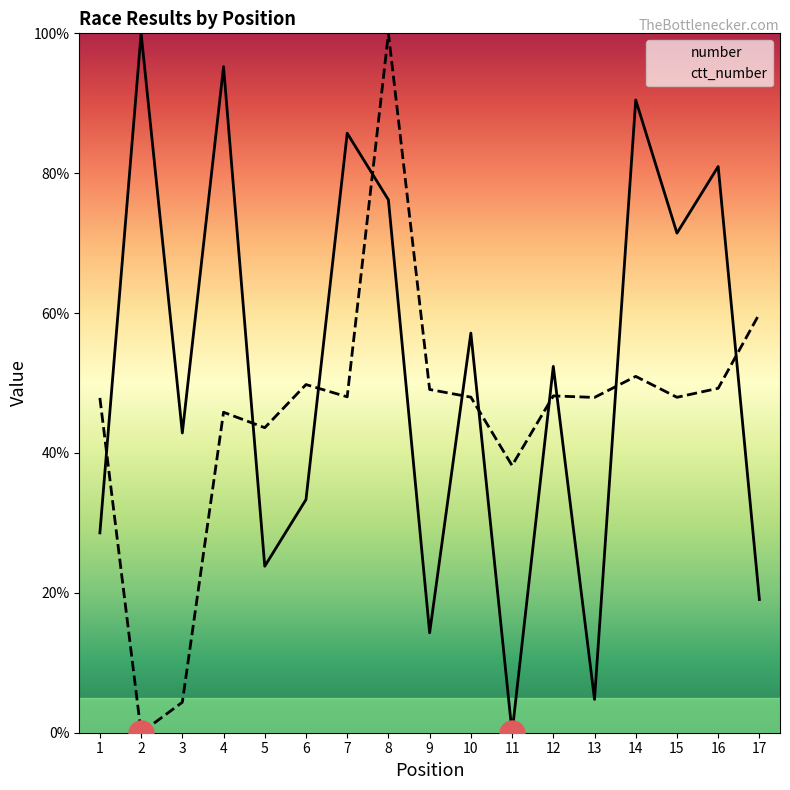

What is the spread (max minus min) of values at 8?

23.8